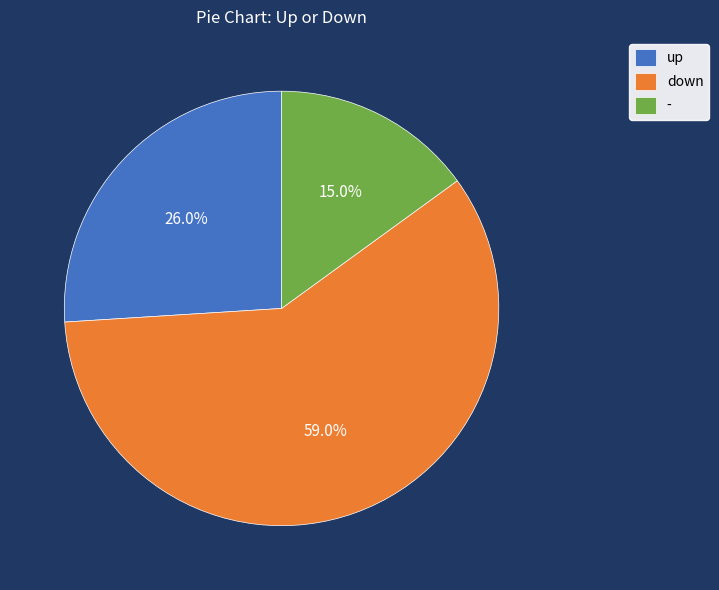

The up slice represents 26% of the pie. True or false?

True